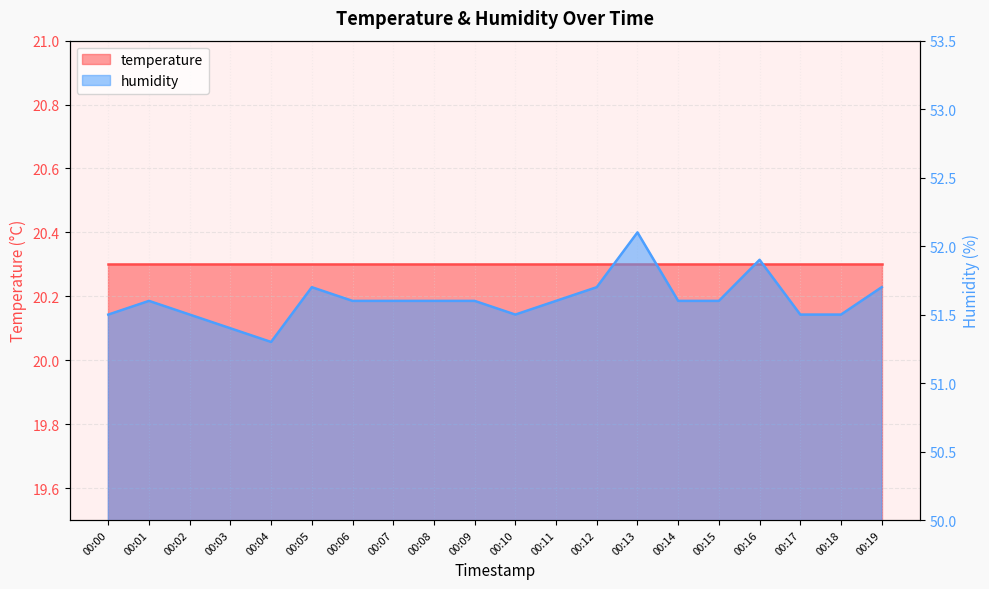

Between 00:13 and 00:18, which is larger?

00:13